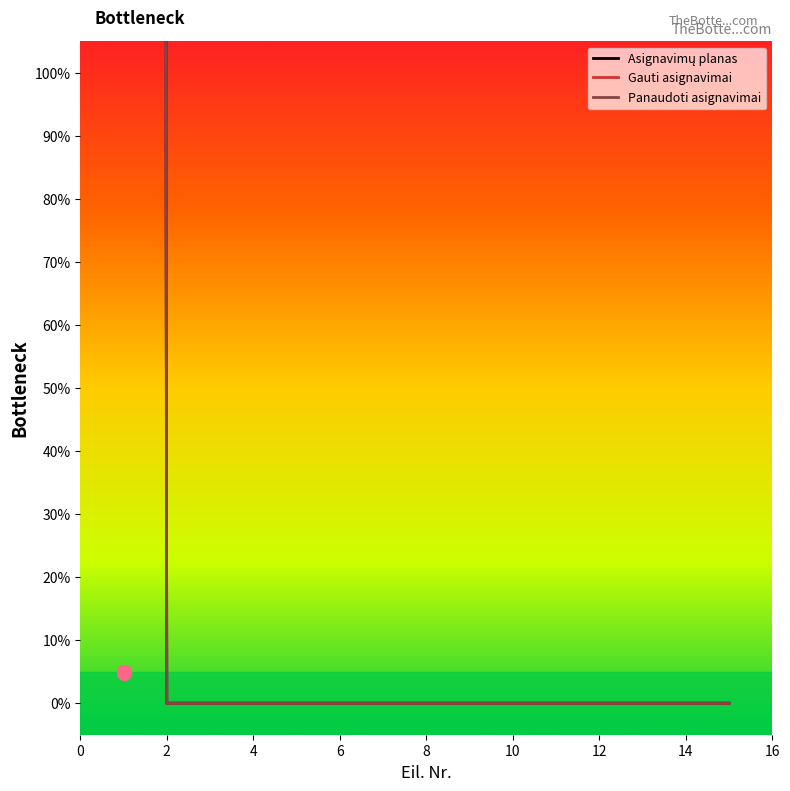

Which series contains the lowest Y value?

Asignavimų planas